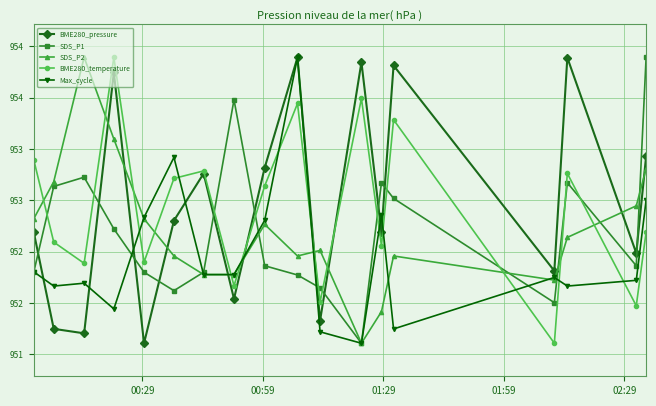

Is this an area chart (filled region under the line)?

No